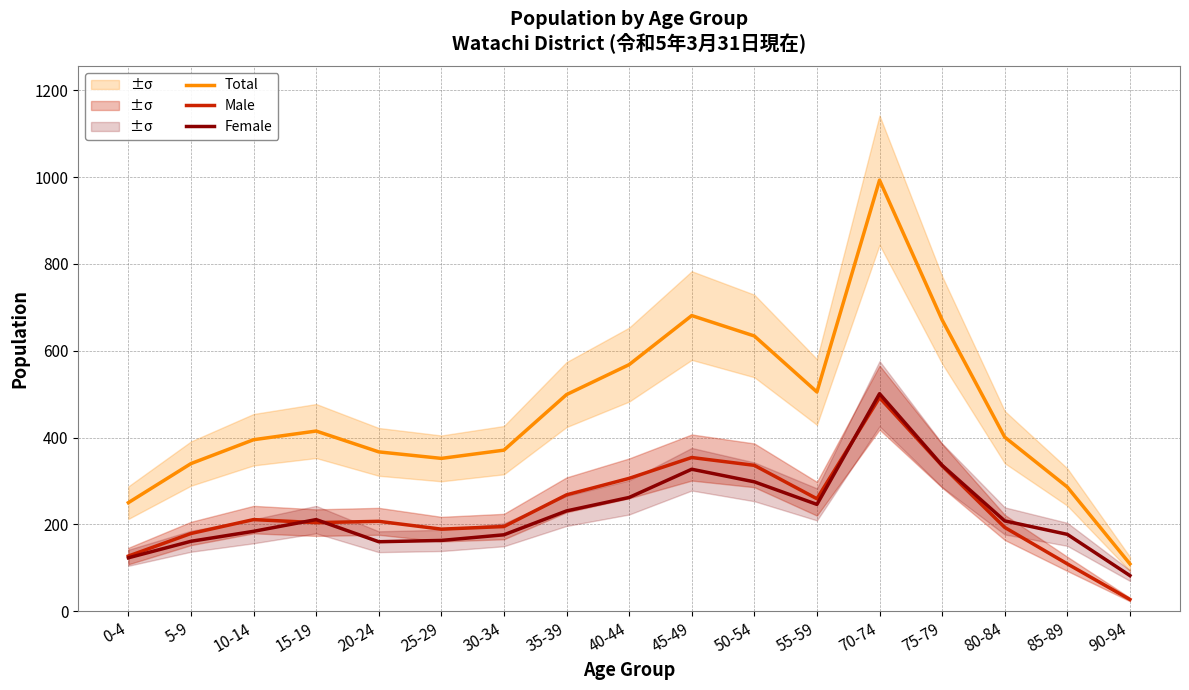

Where is the first local maximum for Female?

15-19